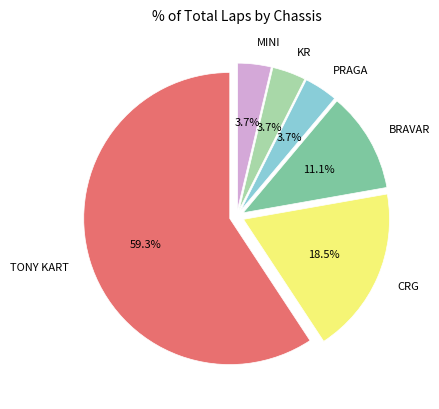

To the nearest percent, what is the difference between the largest and smallest slice percentages?

56%